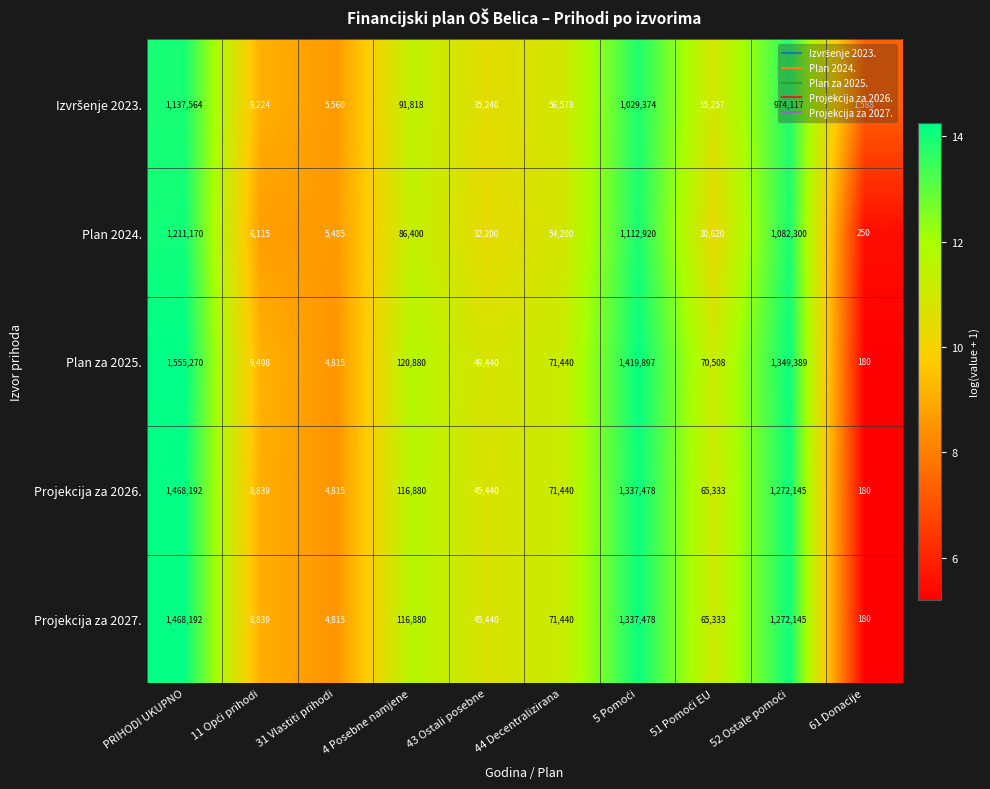

How many categories are shown in the chart?

10